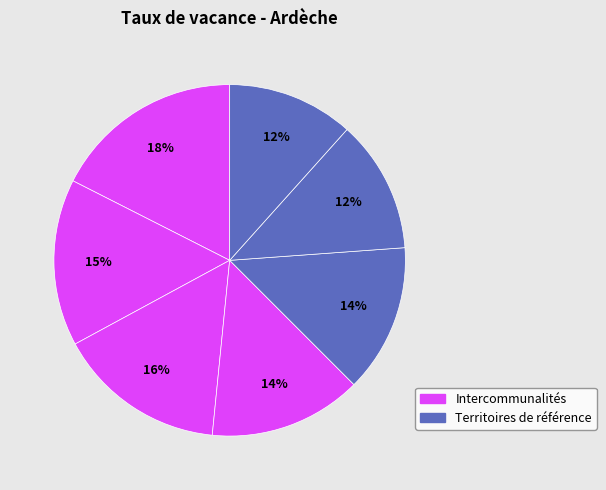

How many slices are in this pie chart?

7